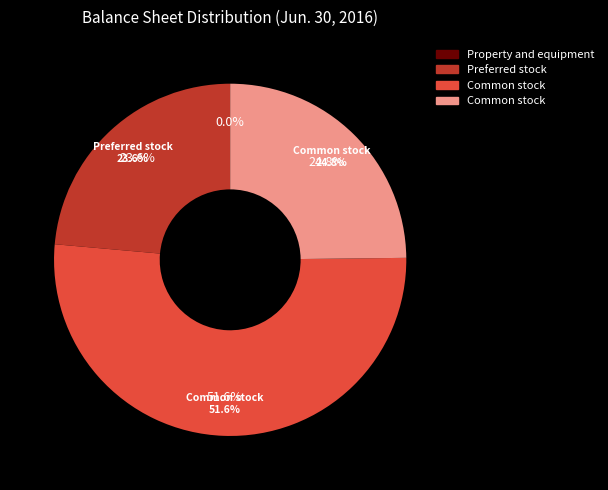

How much of the chart is everything except Common stock, shares issued?

75.2%